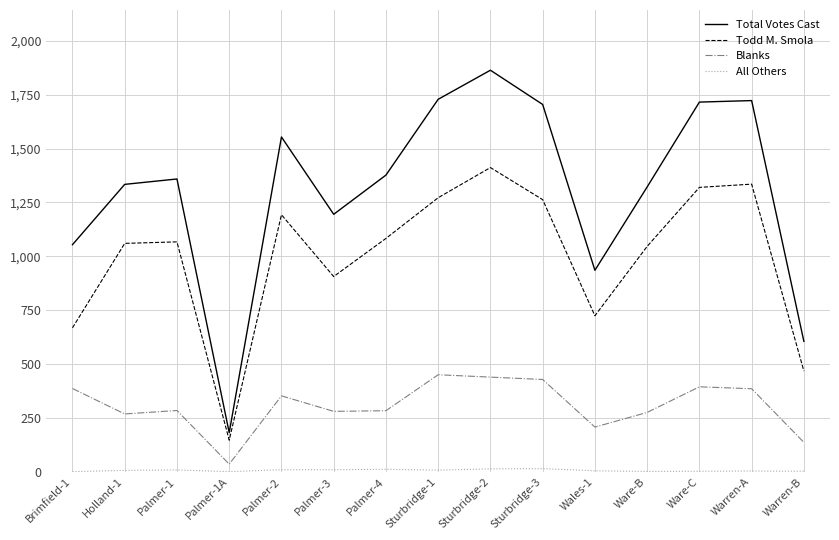

The Todd M. Smola series shows 1320 at Ware-C. True or false?

True